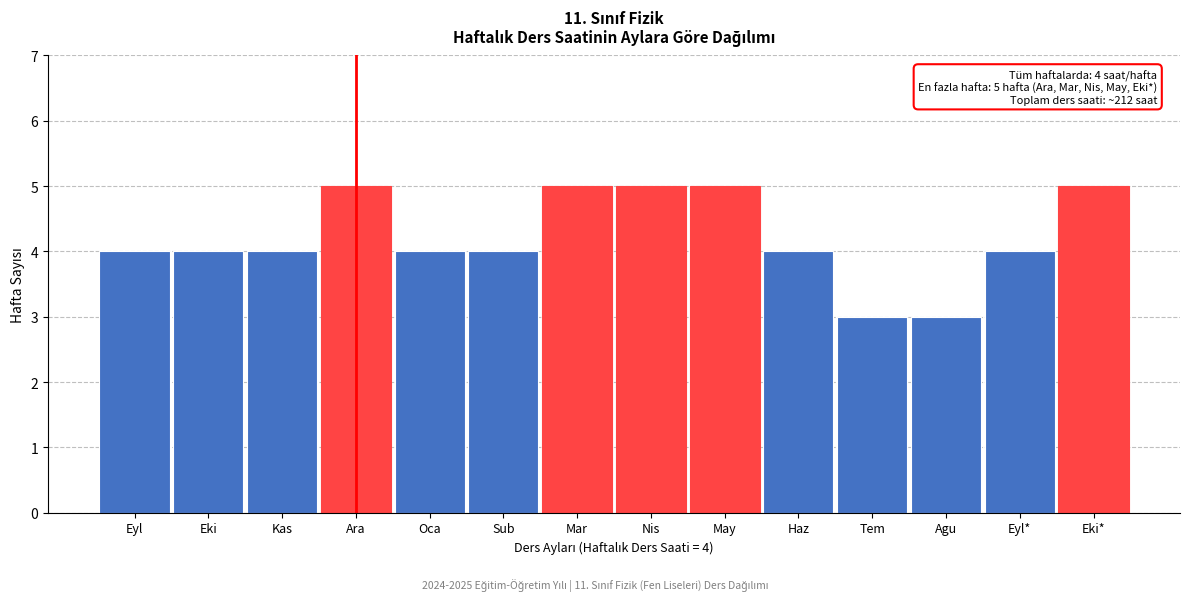

Reading left to right, transcribe all the data shown in this chart.

4	4	4	5	4	4	5	5	5	4	3	3	4	5